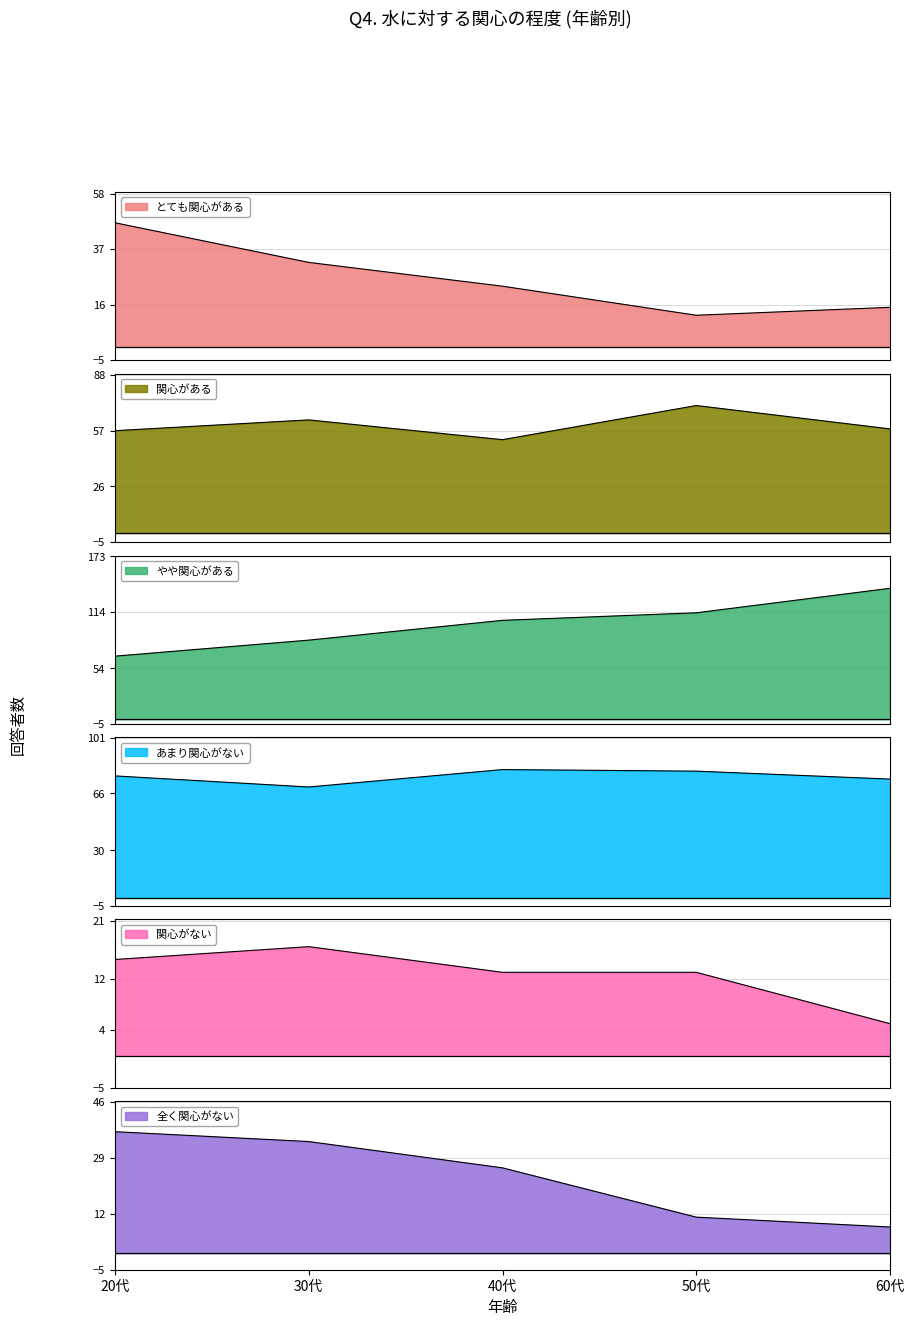

True or false: 関心がある and やや関心がある intersect in this chart.

False